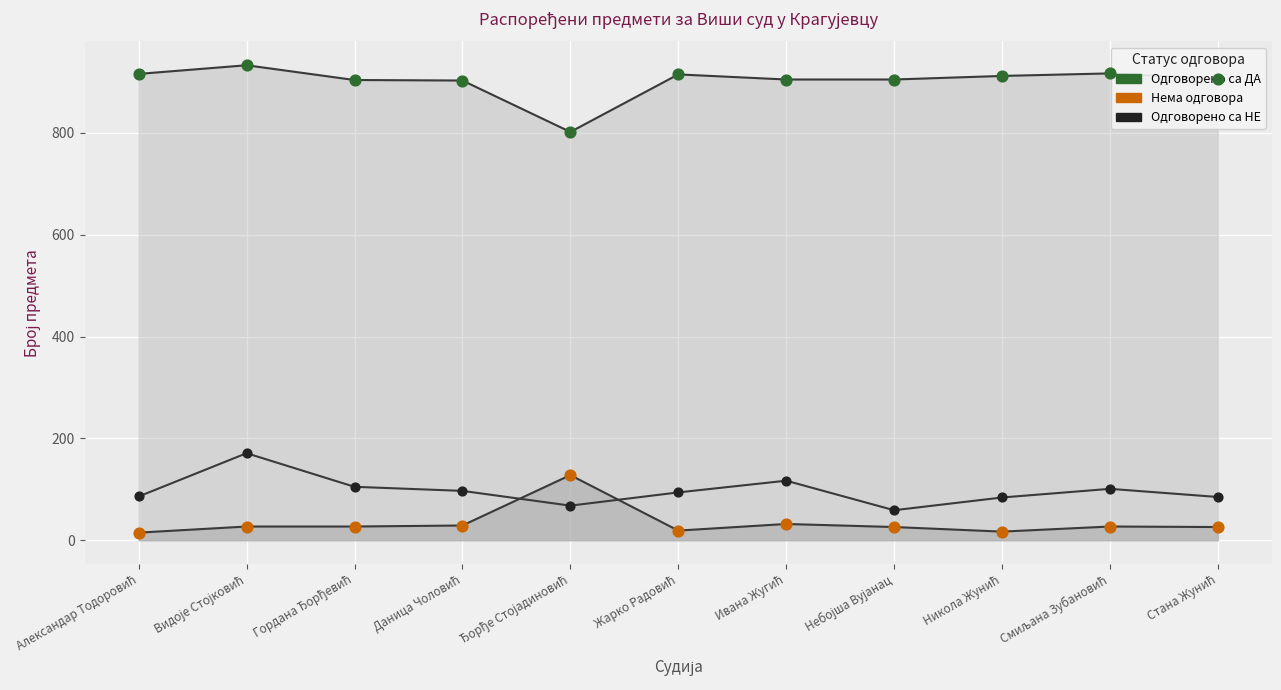

Which series contains the highest Y value?

Одговорено са ДА